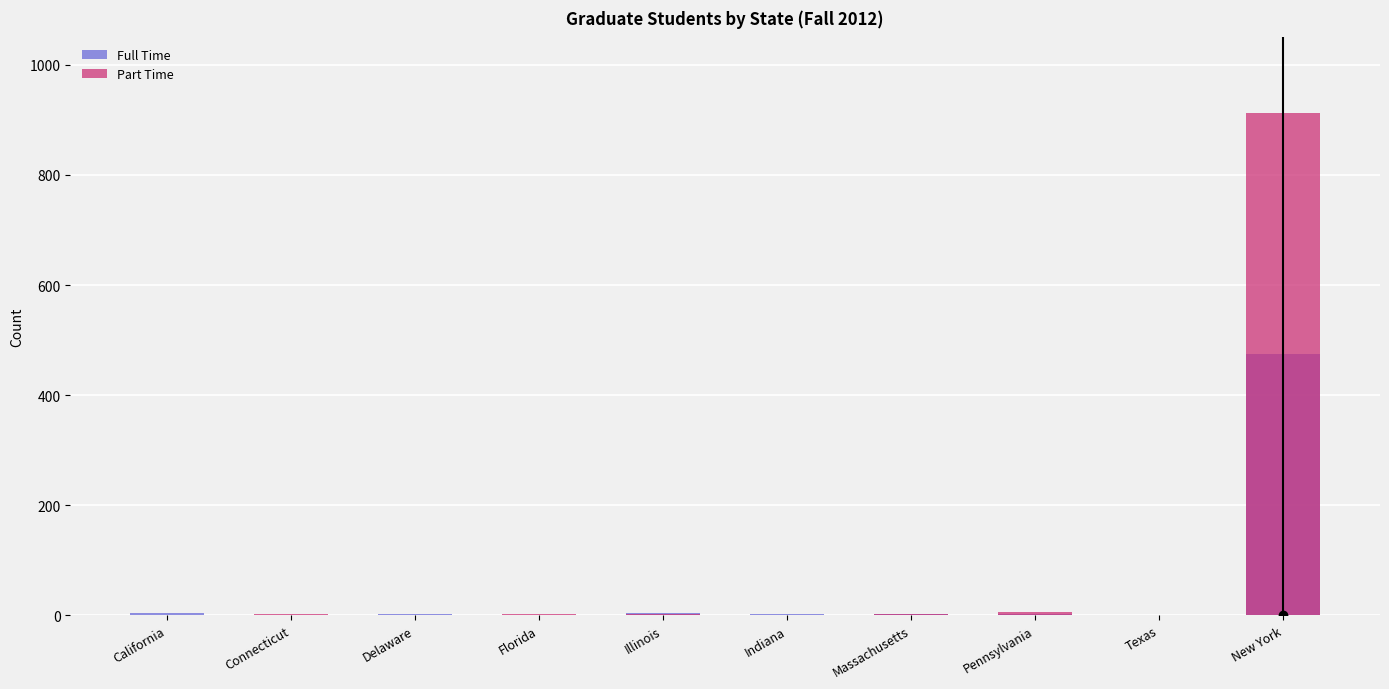

At which label is Full Time closest to 238?

Illinois